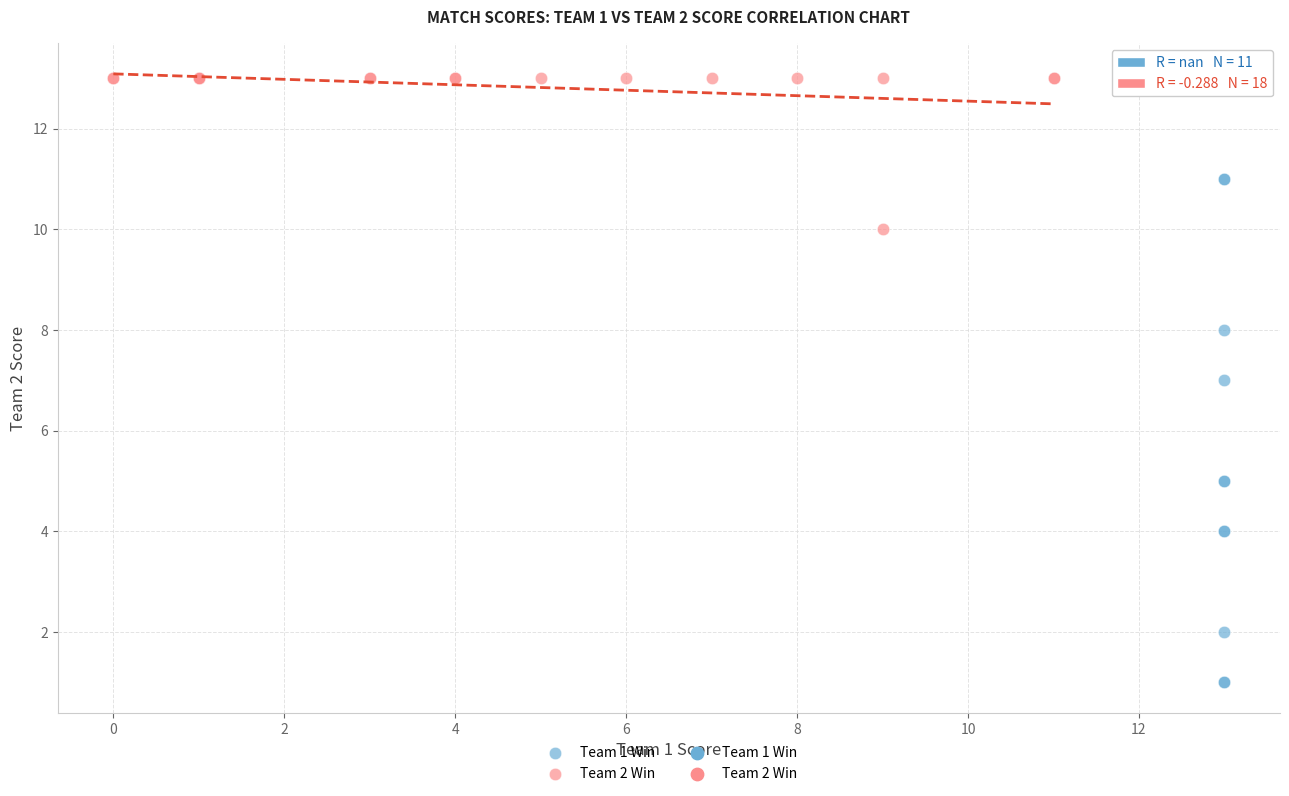

Which series has the largest Y range (max minus min)?

Team 1 Win